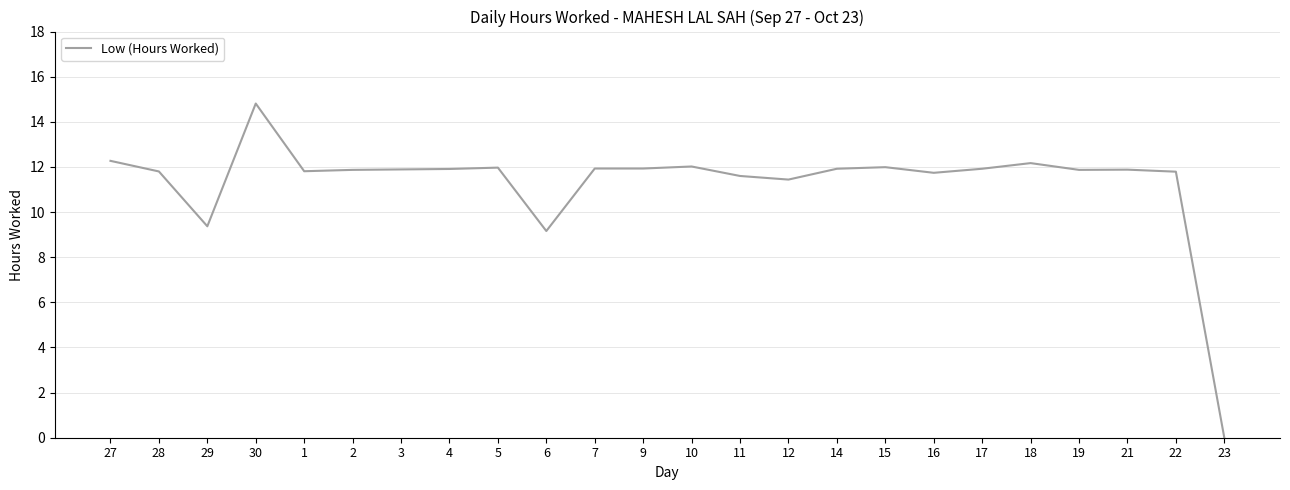

True or false: the data shows 14.8 at 30.

True